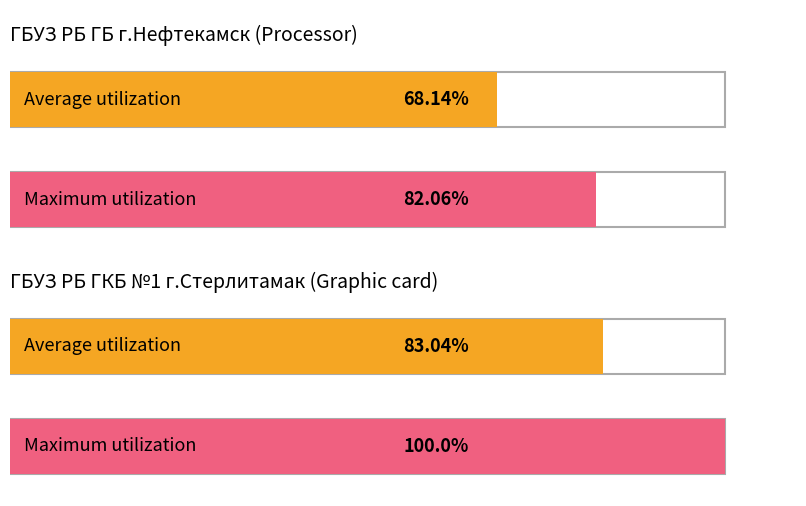

List the series in order of their overall mean, highest first.

Maximum utilization, Average utilization